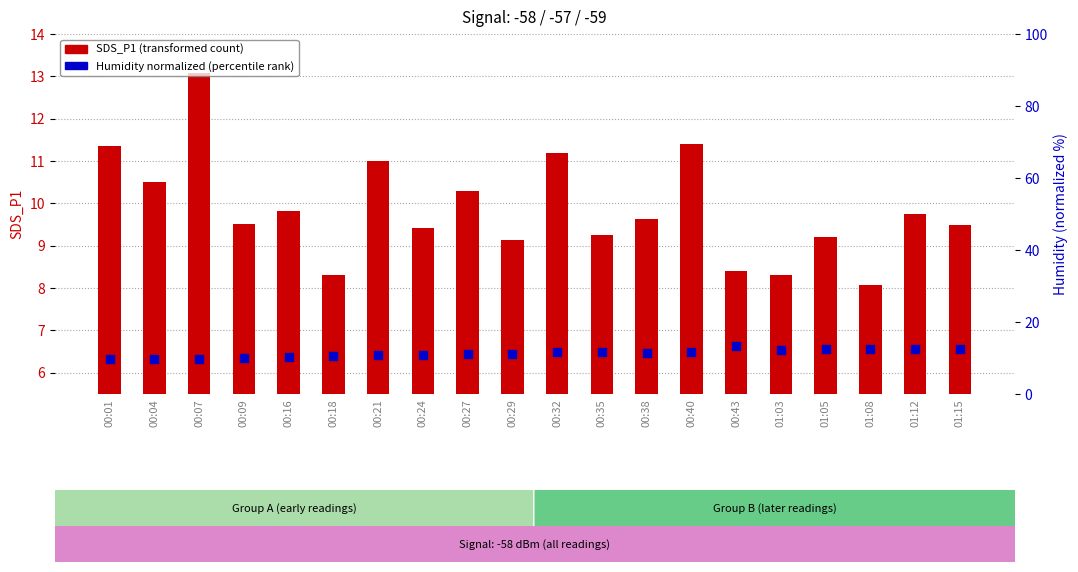

Which series reaches the minimum Y coordinate?

SDS_P1 (transformed count)